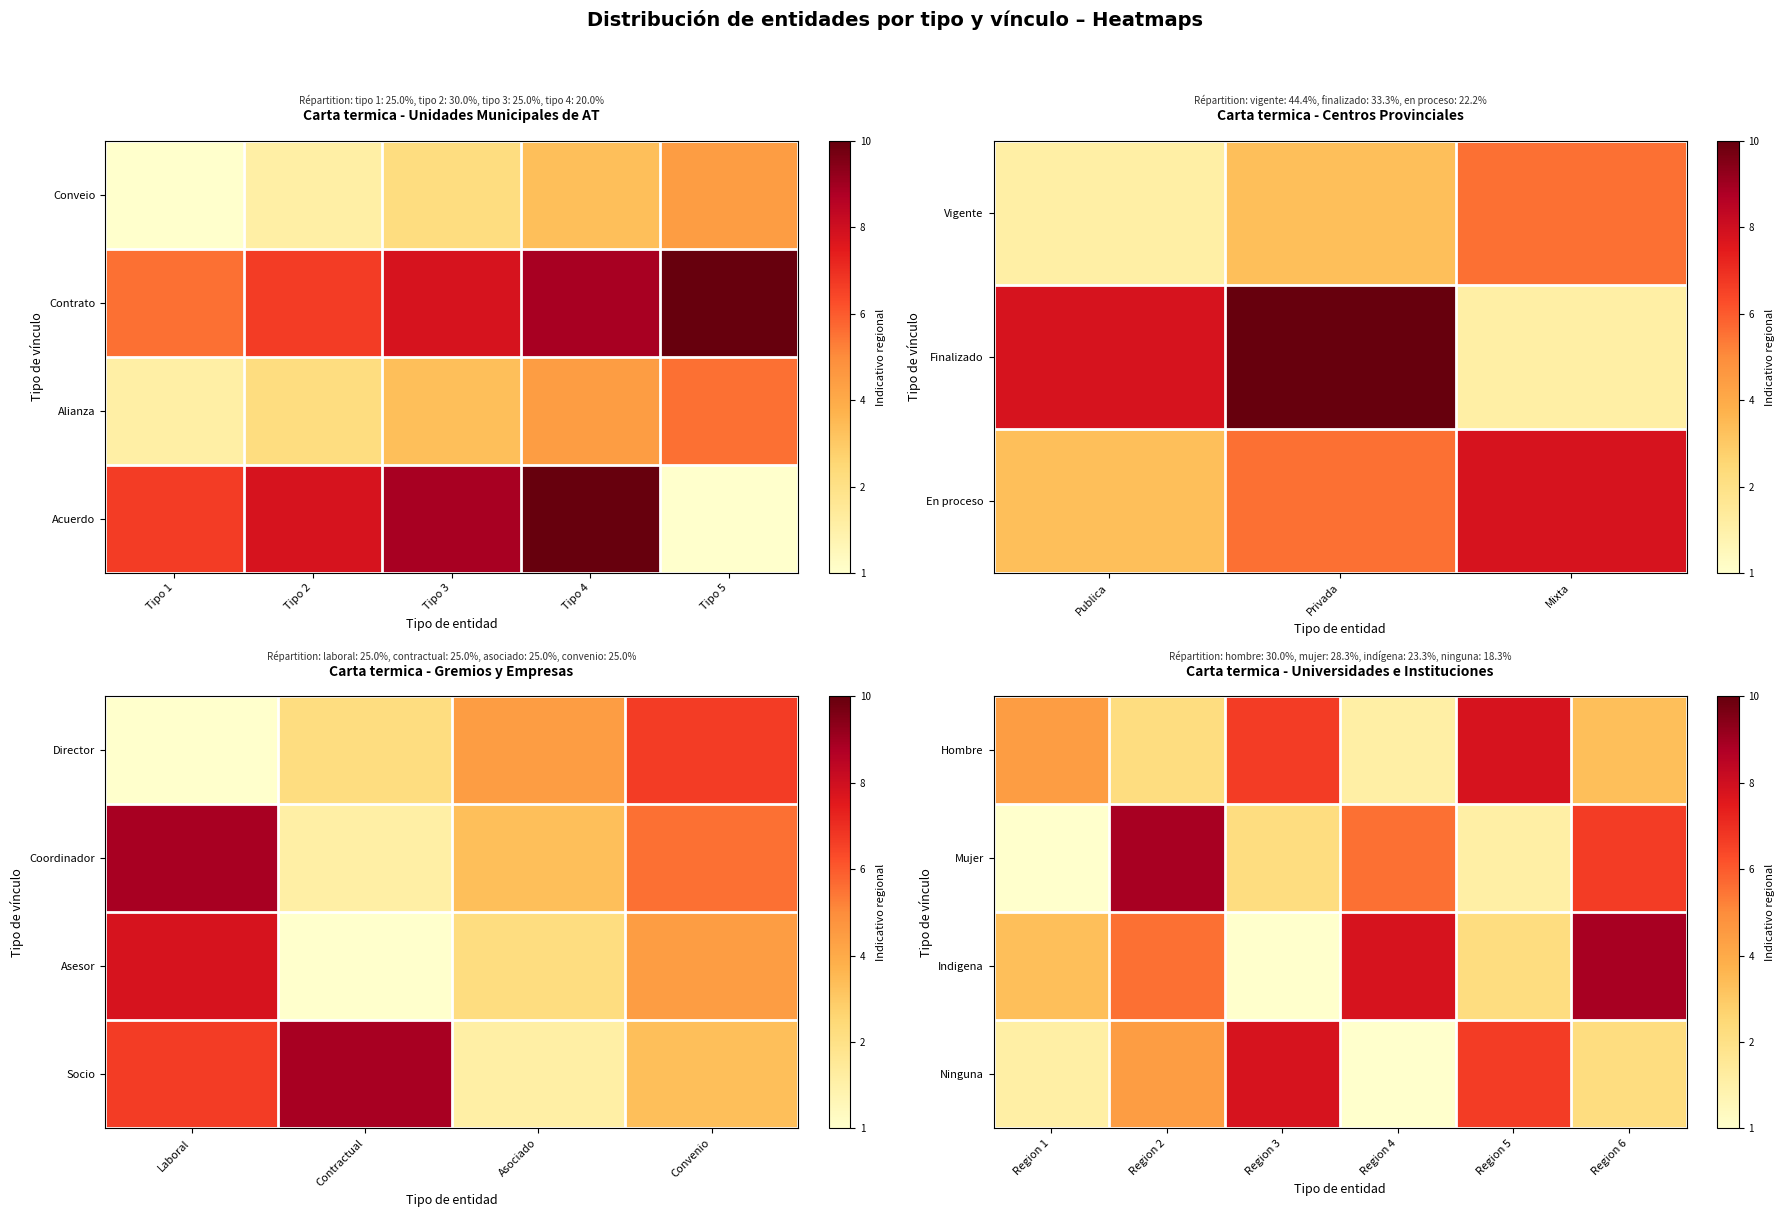

What is the average value of the Indigena series?

5